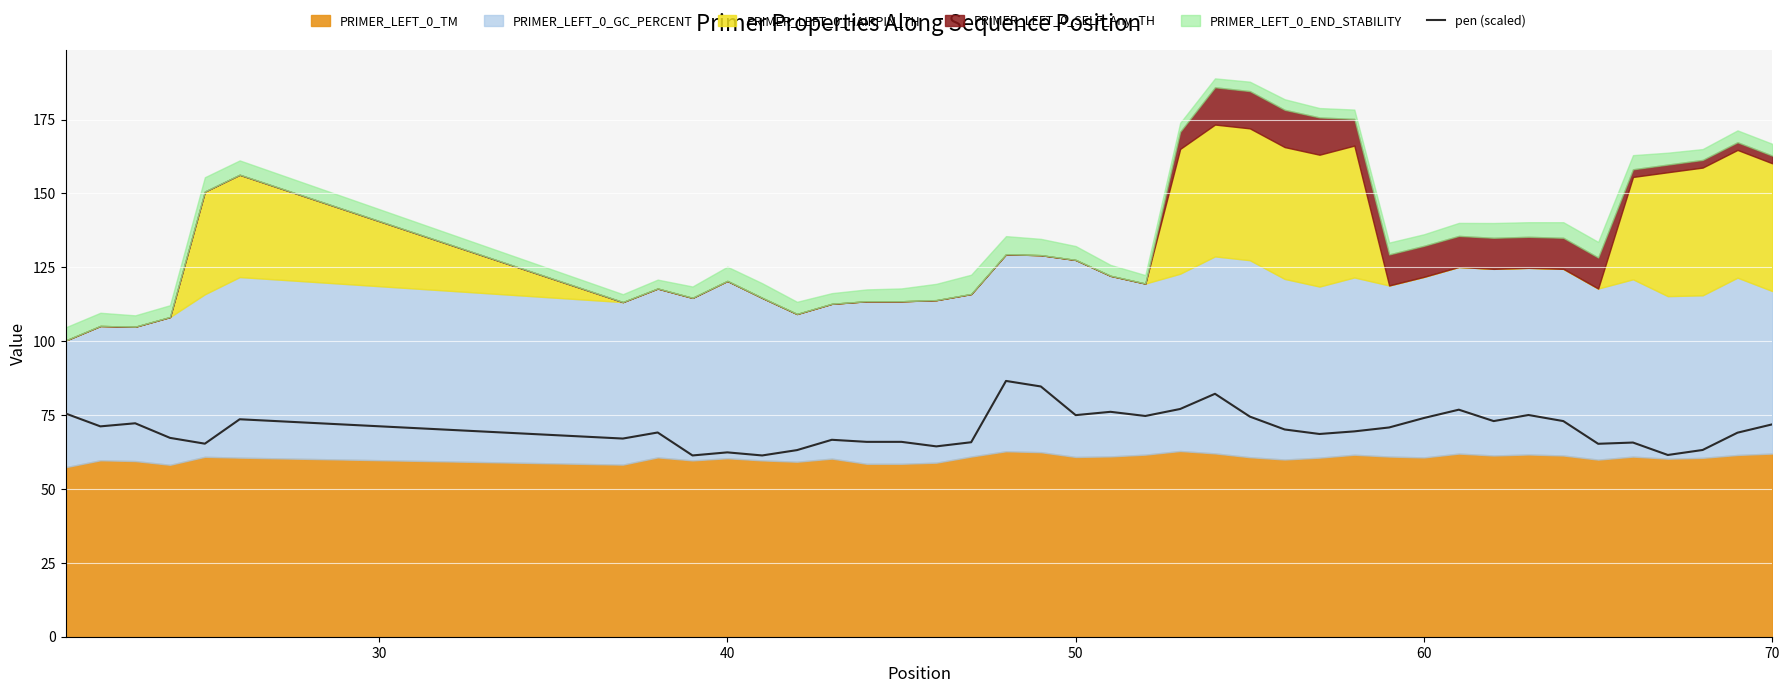

What is the lowest value of the pen (scaled) series?

61.3